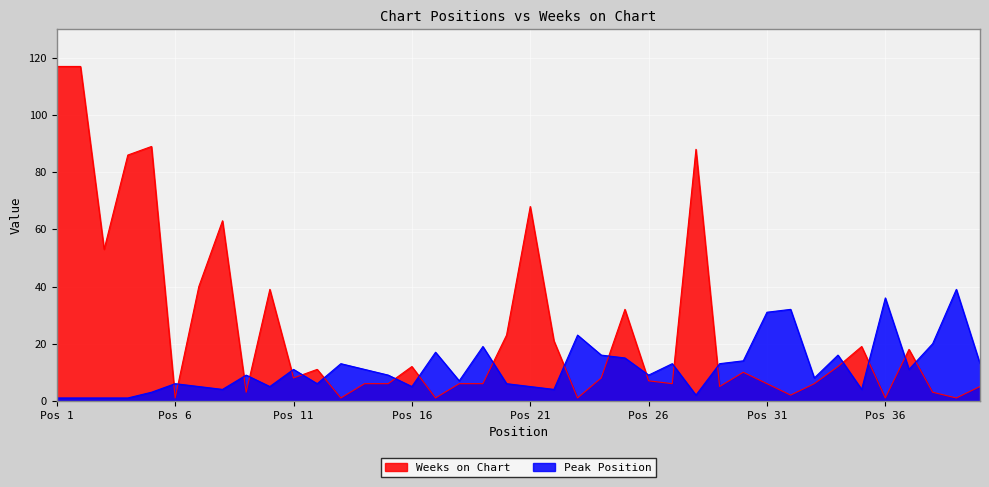

Rank the series by their maximum value, from highest to lowest.

Weeks on Chart, Peak Position